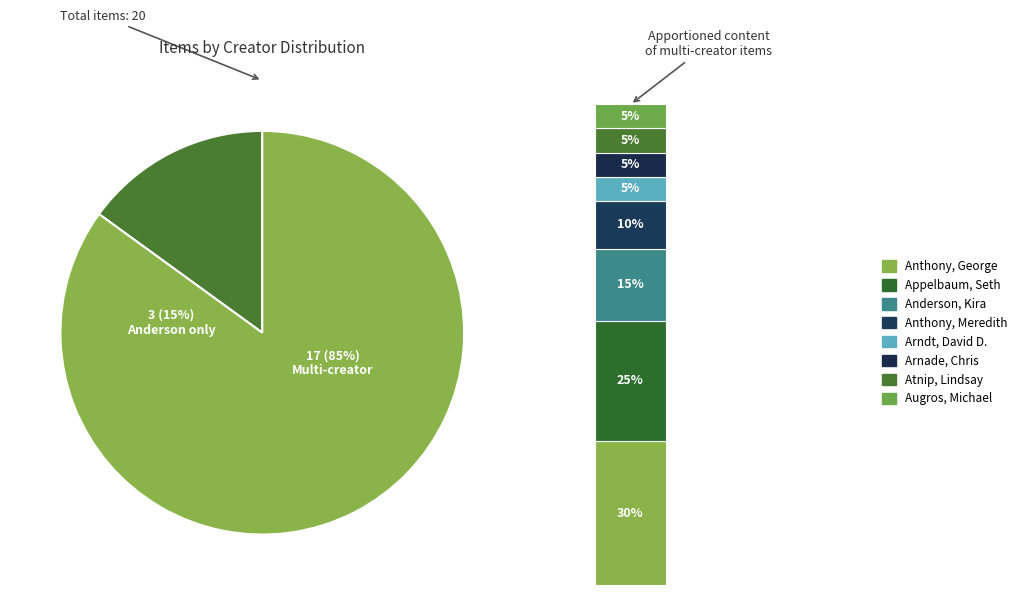

To the nearest percent, what percentage of the pie is Arndt, David D.?

5%